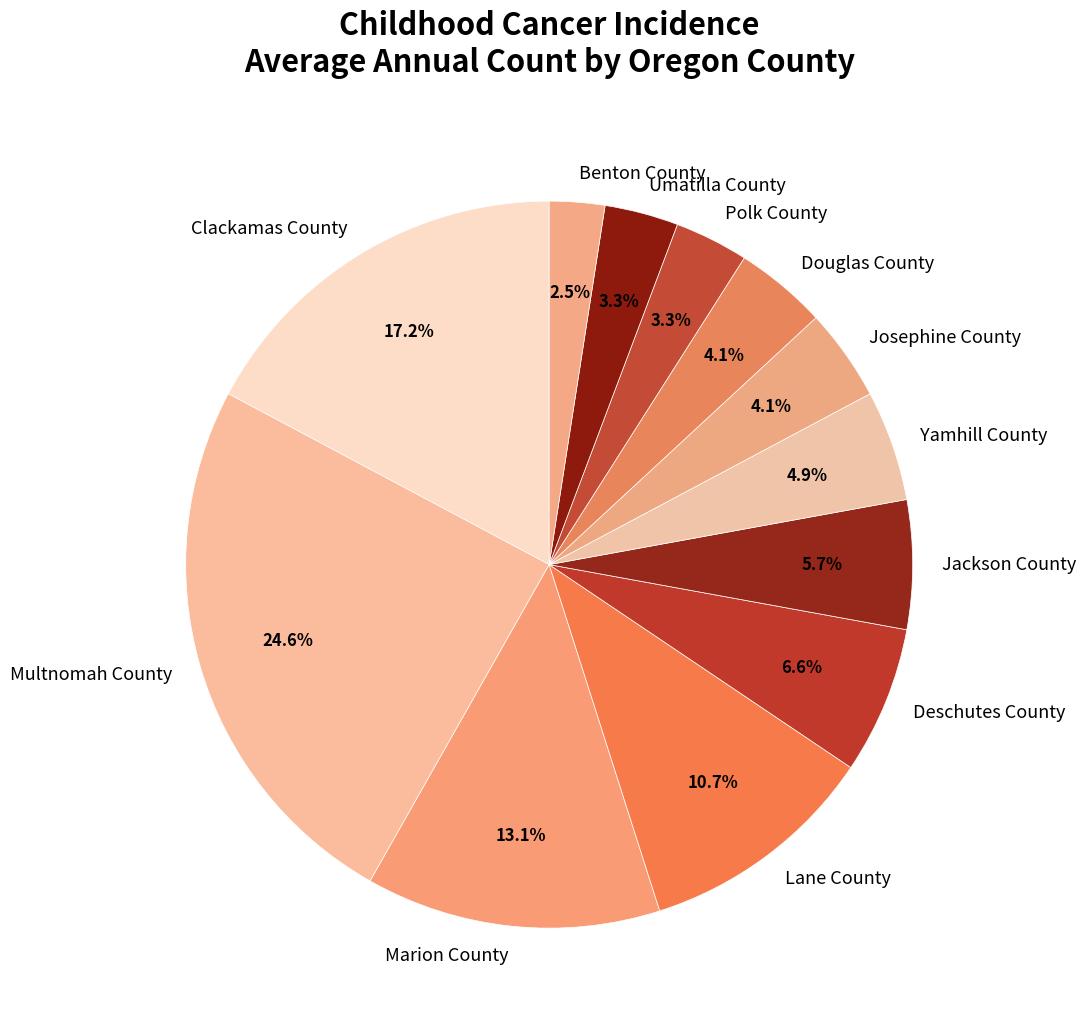

Is Jackson County the majority of the pie?

No